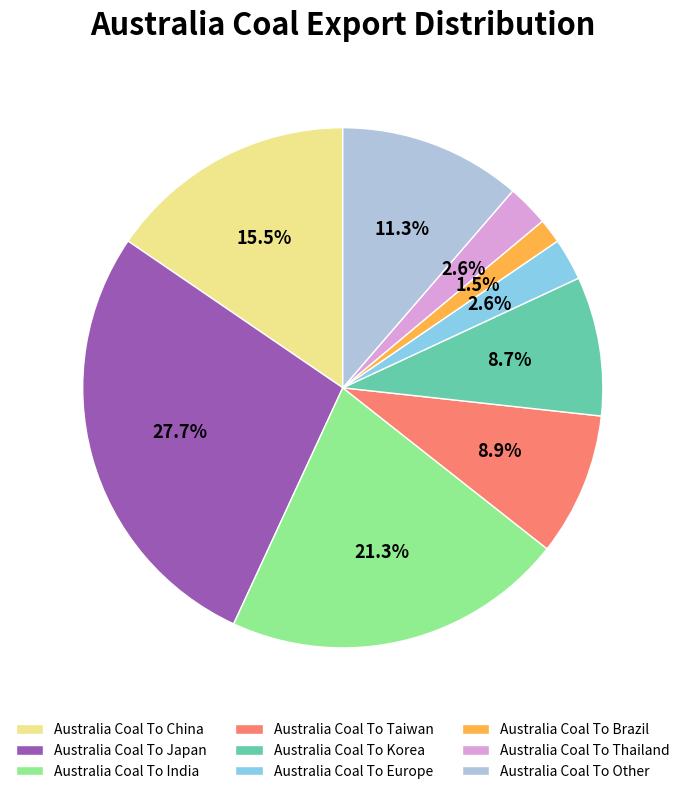

Count the number of slices in the pie.

9